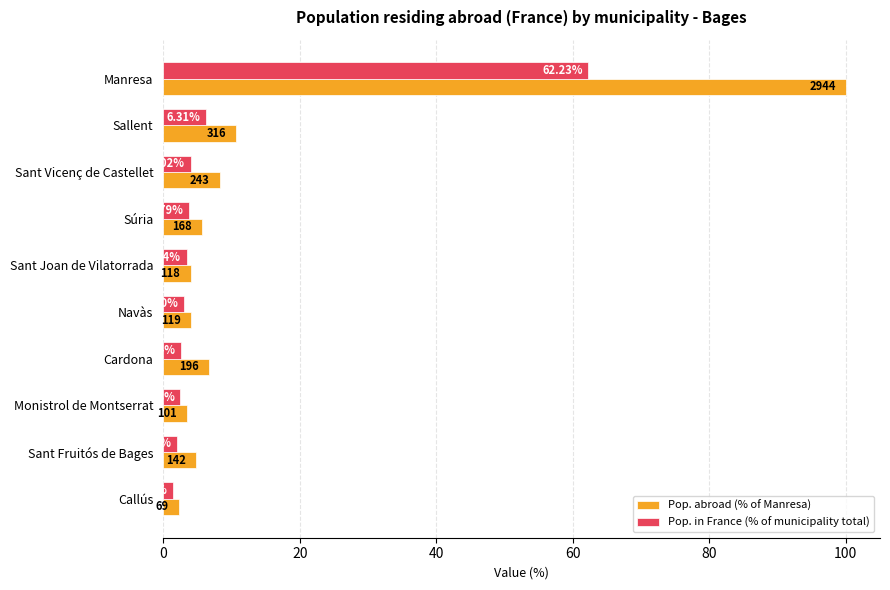

Which series has the largest range (max minus min)?

Pop. abroad (% of Manresa)